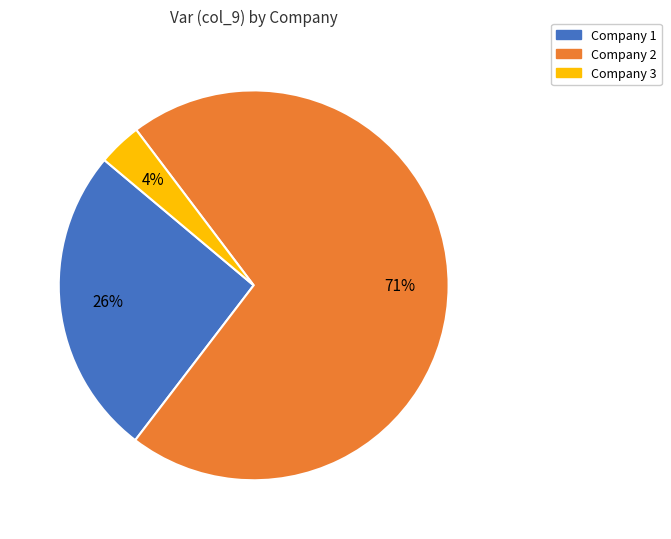

Which has a higher value, Company 2 or Company 1?

Company 2